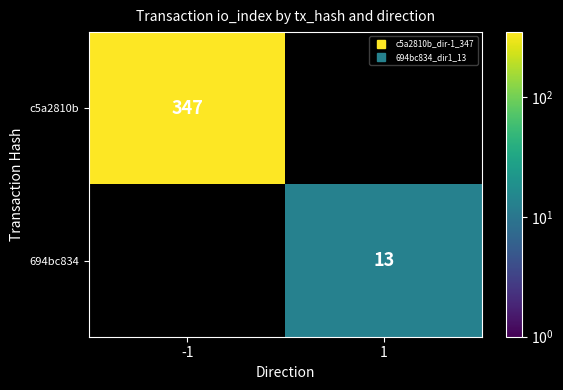

At 1, list the series in order from smallest to largest.

c5a2810b, 694bc834